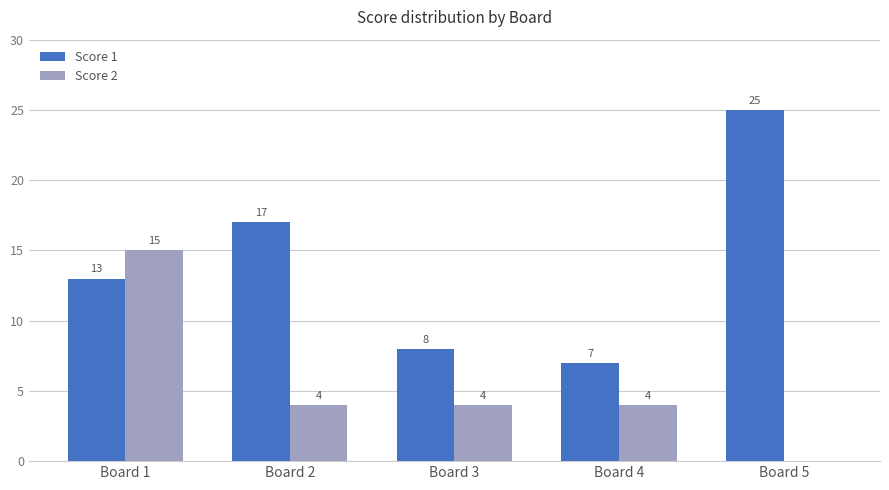

Between Board 1 and Board 2, which series saw the biggest shift?

Score 2